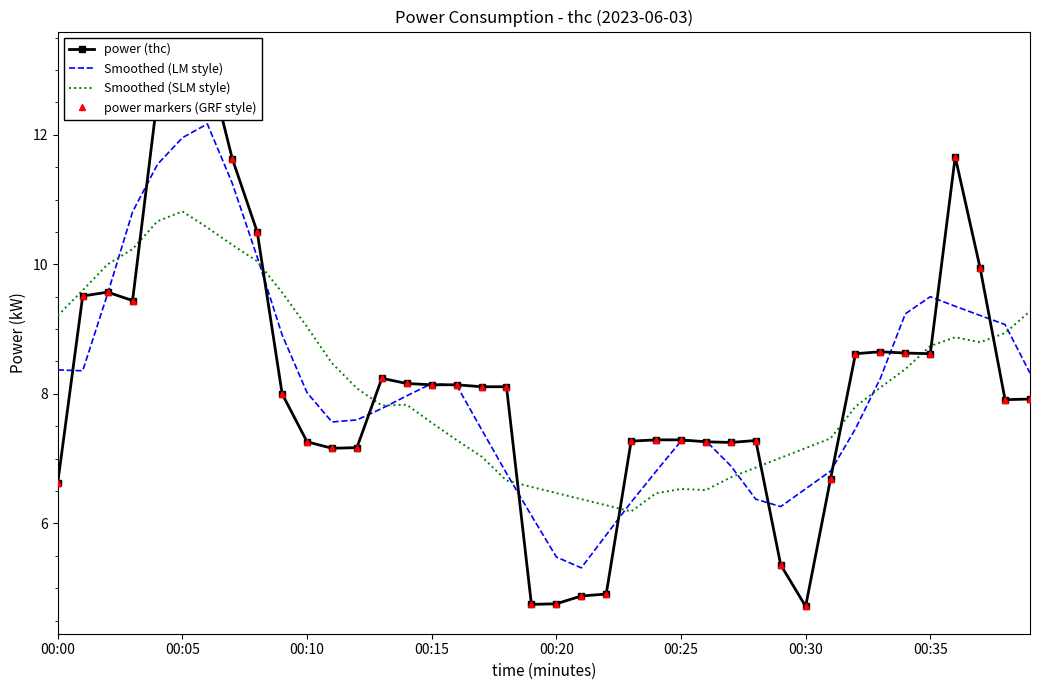

What is the difference between the second highest and second lowest values in the power (thc) series?

8.2